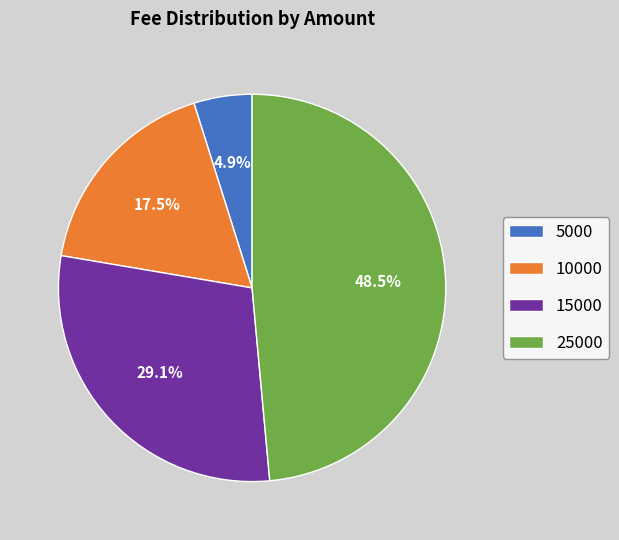

Is the sum of 25000 and 10000 greater than half?

Yes